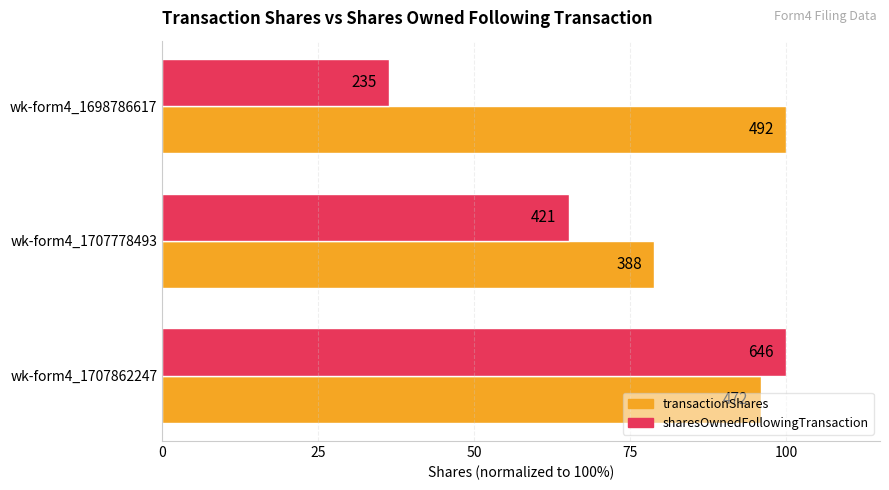

List the series in order of their peak value, lowest first.

transactionShares, sharesOwnedFollowingTransaction